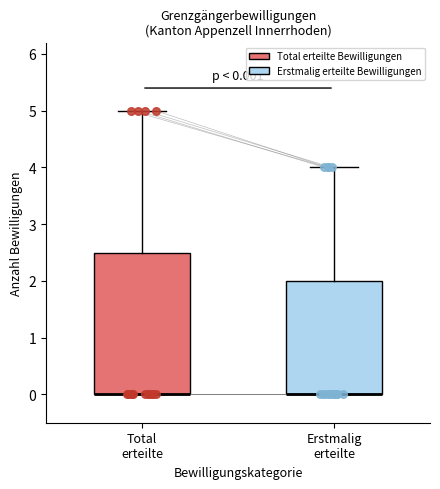

Which box is the tallest, from its lower edge to its upper edge?

Total erteilte